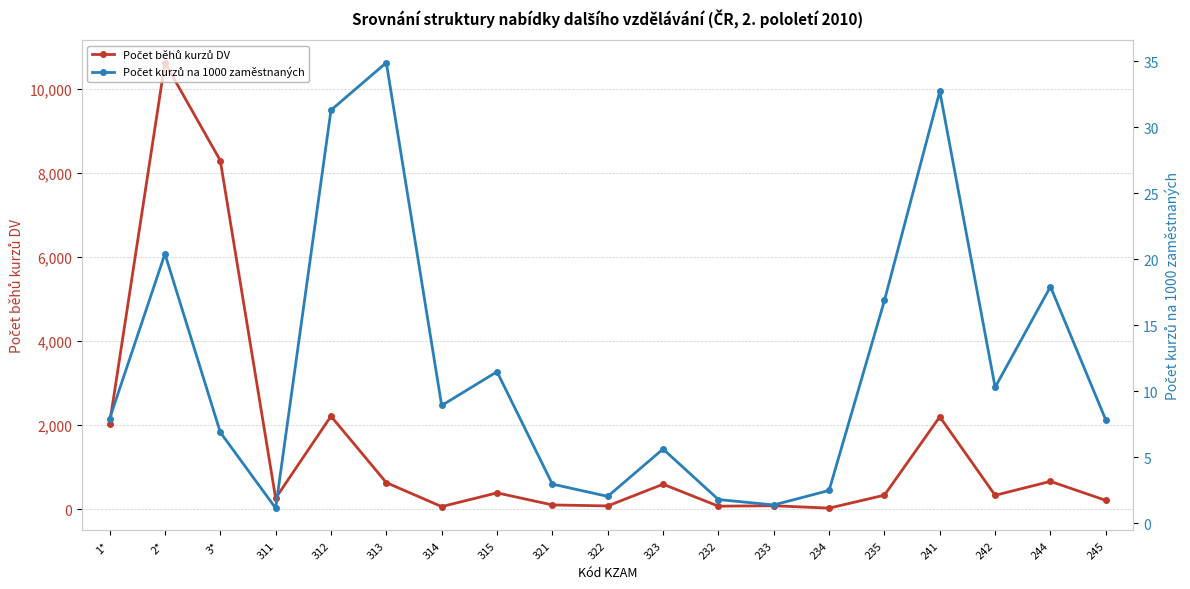

What is the difference between the Počet běhů kurzů DV values at 311 and 314?

200.0